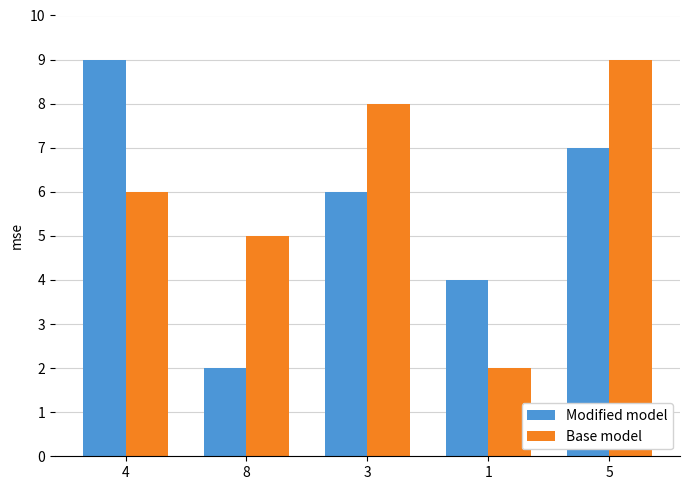

What is the sum of the Modified model values at 8 and 4?

11